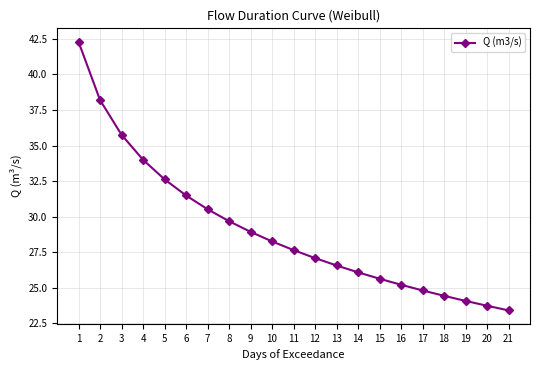

Rank the categories by value from lowest to highest.

21, 20, 19, 18, 17, 16, 15, 14, 13, 12, 11, 10, 9, 8, 7, 6, 5, 4, 3, 2, 1